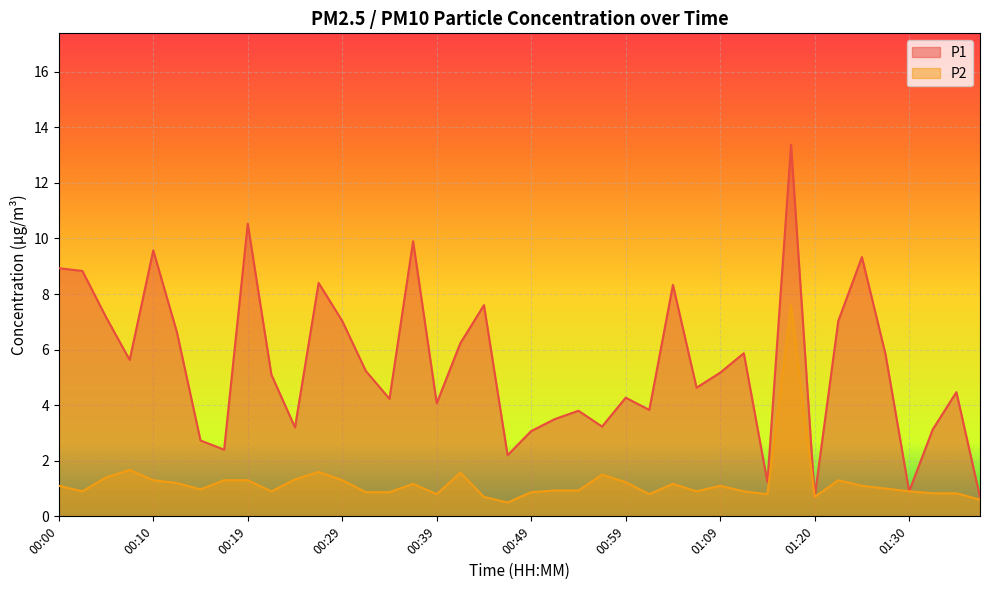

Is it true that P2 equals 1.3 at 01:30?

False